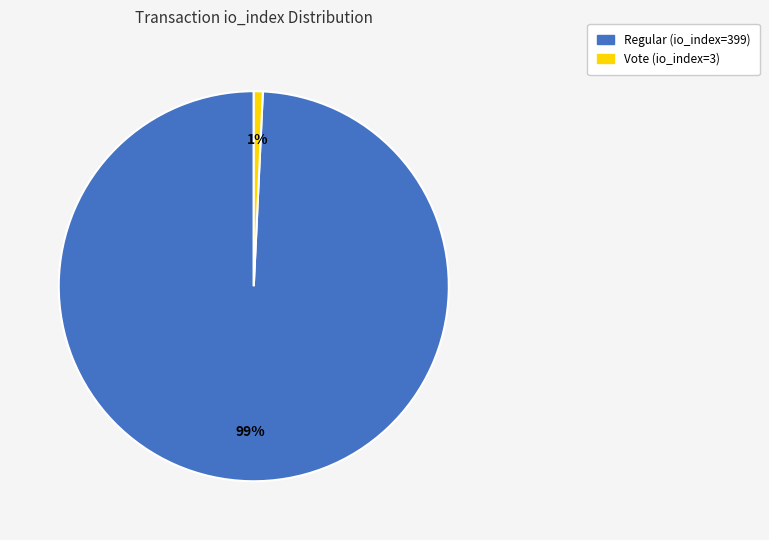

How many segments does this pie chart have?

2